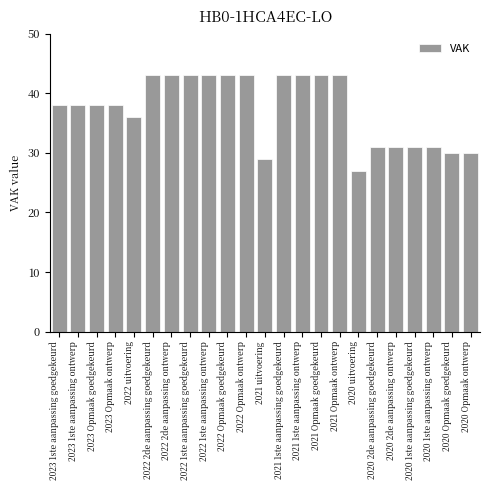

Reading left to right, what are all the values shown in this chart?

2023 1ste aanpassing goedgekeurd=38	2023 1ste aanpassing ontwerp=38	2023 Opmaak goedgekeurd=38	2023 Opmaak ontwerp=38	2022 uitvoering=36	2022 2de aanpassing goedgekeurd=43	2022 2de aanpassing ontwerp=43	2022 1ste aanpassing goedgekeurd=43	2022 1ste aanpassing ontwerp=43	2022 Opmaak goedgekeurd=43	2022 Opmaak ontwerp=43	2021 uitvoering=29	2021 1ste aanpassing goedgekeurd=43	2021 1ste aanpassing ontwerp=43	2021 Opmaak goedgekeurd=43	2021 Opmaak ontwerp=43	2020 uitvoering=27	2020 2de aanpassing goedgekeurd=31	2020 2de aanpassing ontwerp=31	2020 1ste aanpassing goedgekeurd=31	2020 1ste aanpassing ontwerp=31	2020 Opmaak goedgekeurd=30	2020 Opmaak ontwerp=30